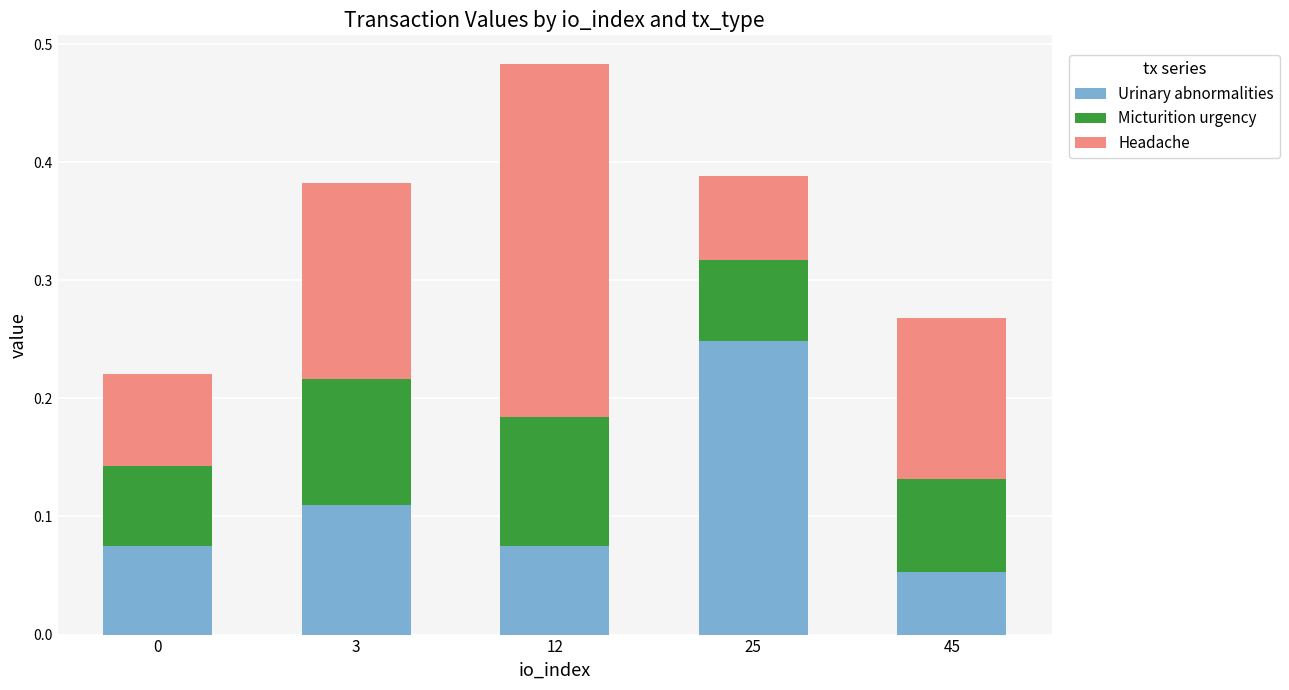

Which category has the lowest value in the Urinary abnormalities series?

45